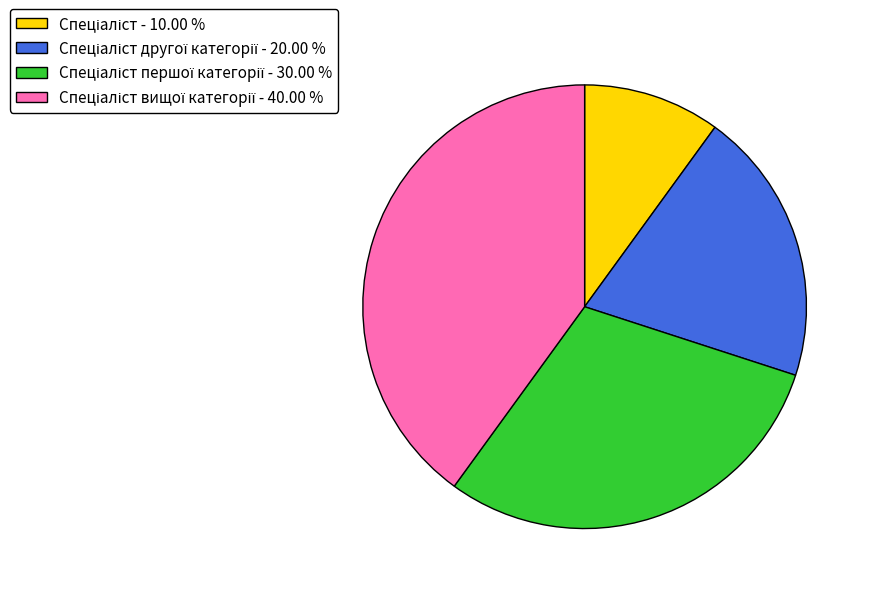

Is there any slice that represents more than half of the pie?

No